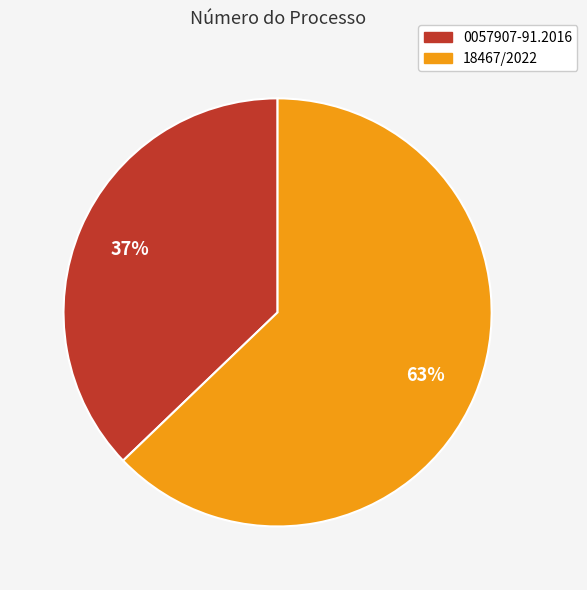

Rank the categories by value from lowest to highest.

0057907-91.2016, 18467/2022